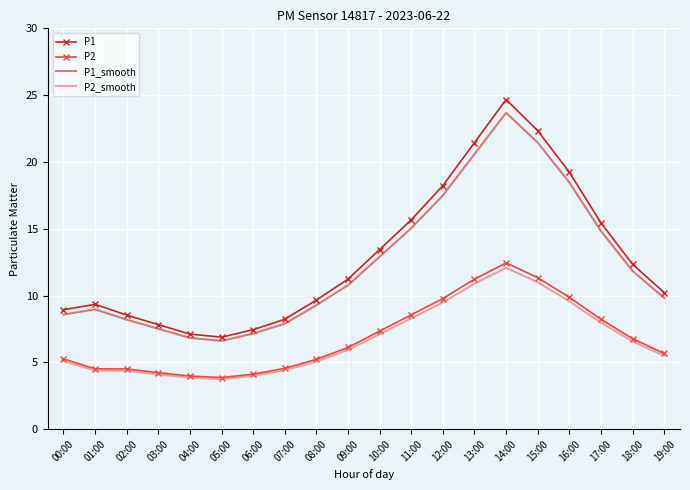

Which category has the highest value in the P2_smooth series?

14:00